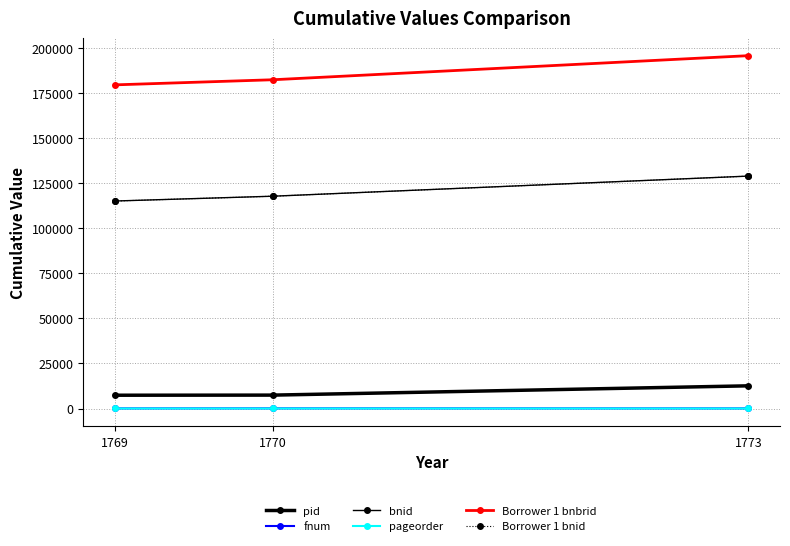

Is the value of fnum at 1769 greater than the value of pid at 1770?

No